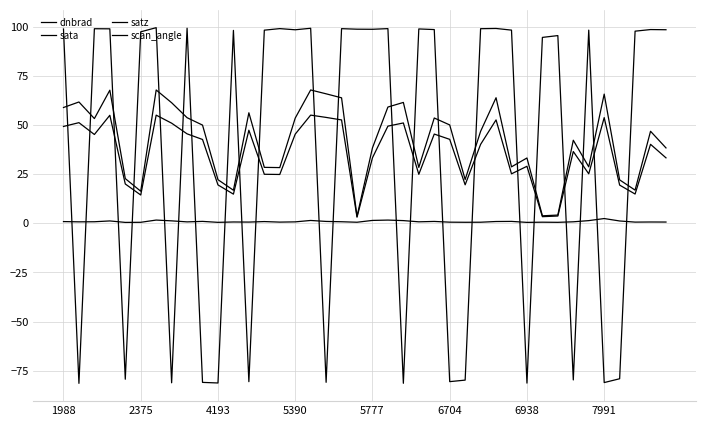

What is the greatest value displayed?

99.5